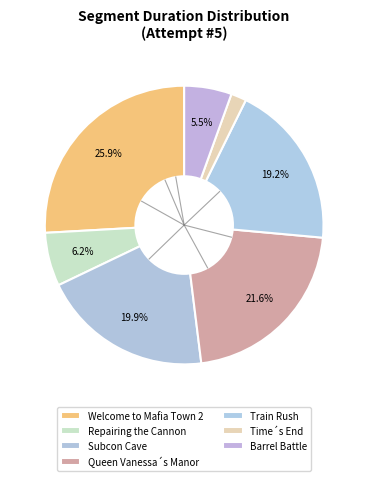

Do Repairing the Cannon and Barrel Battle together represent more than half of the pie?

No